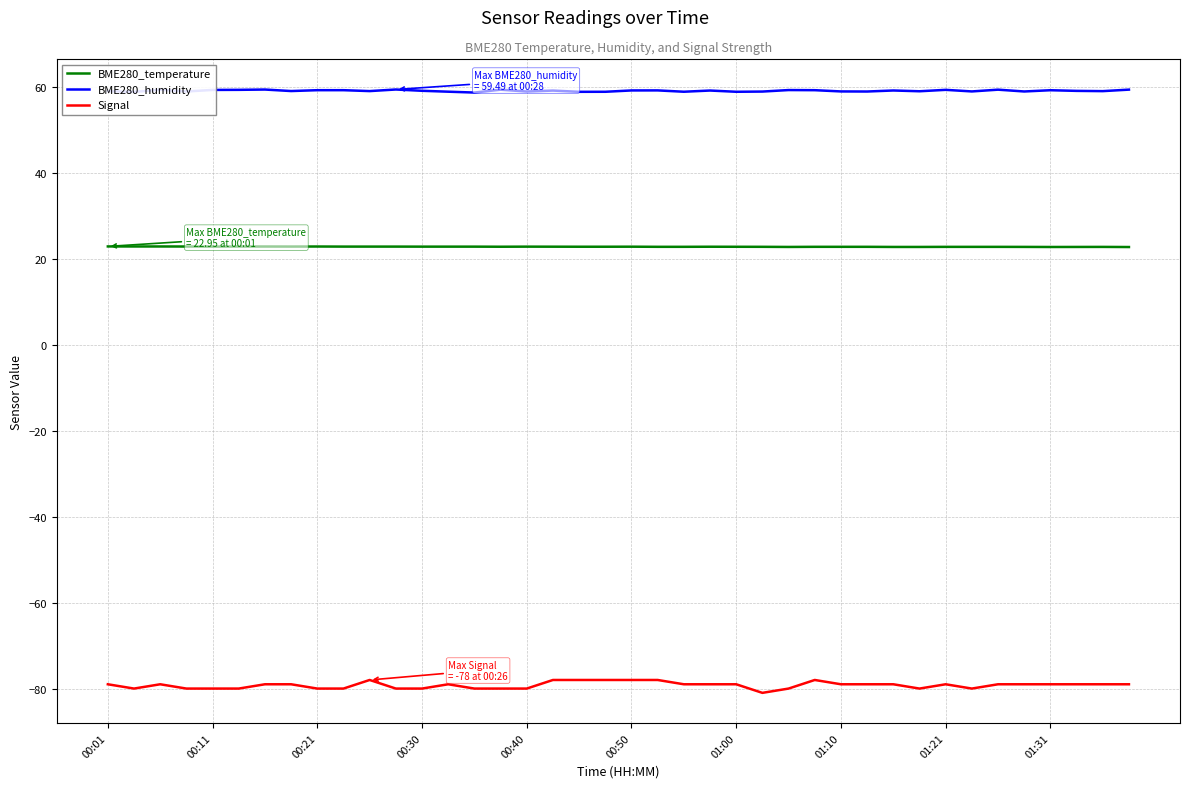

What is the highest value of the Signal series?

-78.0